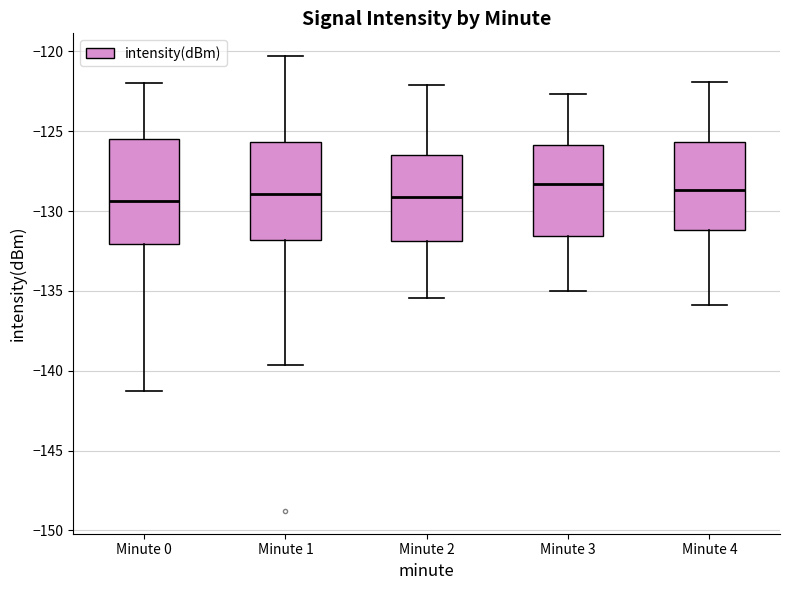

Reading left to right, read every box against the y-axis: the position of its median line, the range the box covers, and the ends of its whiskers. The values are not printed on the chart, so give them approximately, as read against the axis.

Minute 0: median -129.5, box -132.0 to -125.5, whiskers -141.5 to -122.0
Minute 1: median -129.0, box -132.0 to -125.5, whiskers -139.5 to -120.5
Minute 2: median -129.0, box -132.0 to -126.5, whiskers -135.5 to -122.0
Minute 3: median -128.5, box -131.5 to -126.0, whiskers -135.0 to -122.5
Minute 4: median -128.5, box -131.0 to -125.5, whiskers -136.0 to -122.0